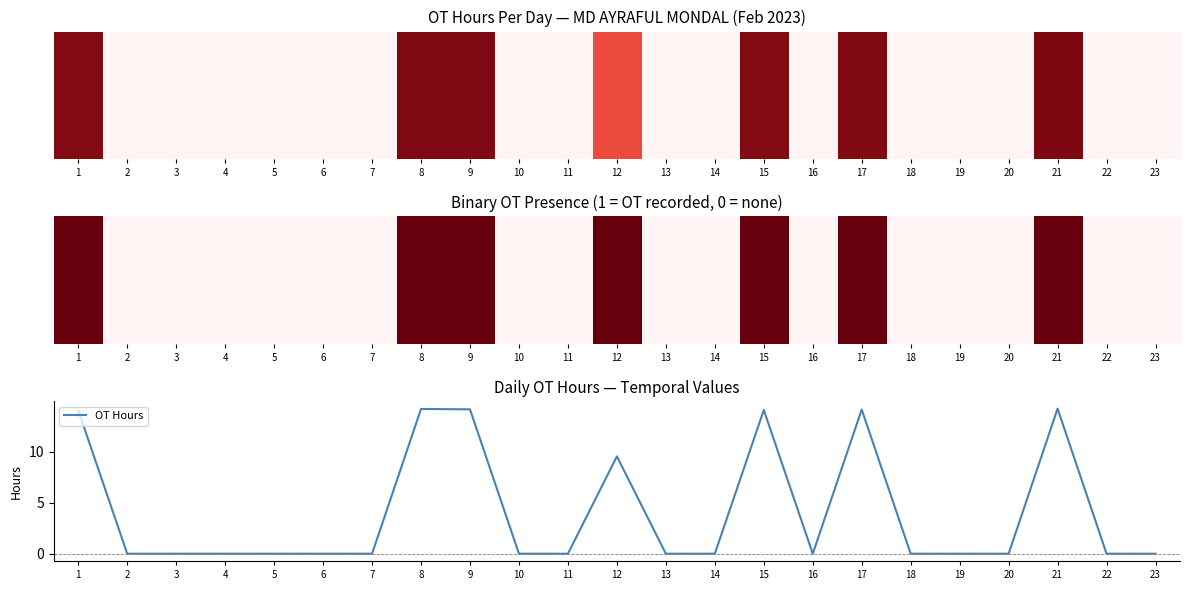

What is the change in value from 3 to 9?

+14.2